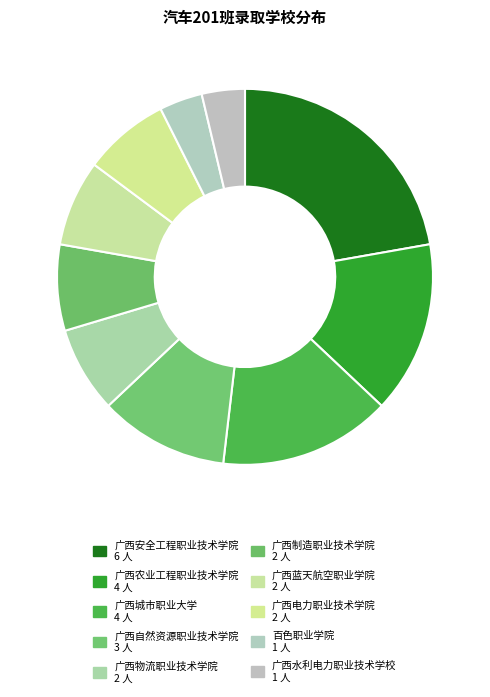

Does 广西水利电力职业技术学校 represent more than half of the total?

No